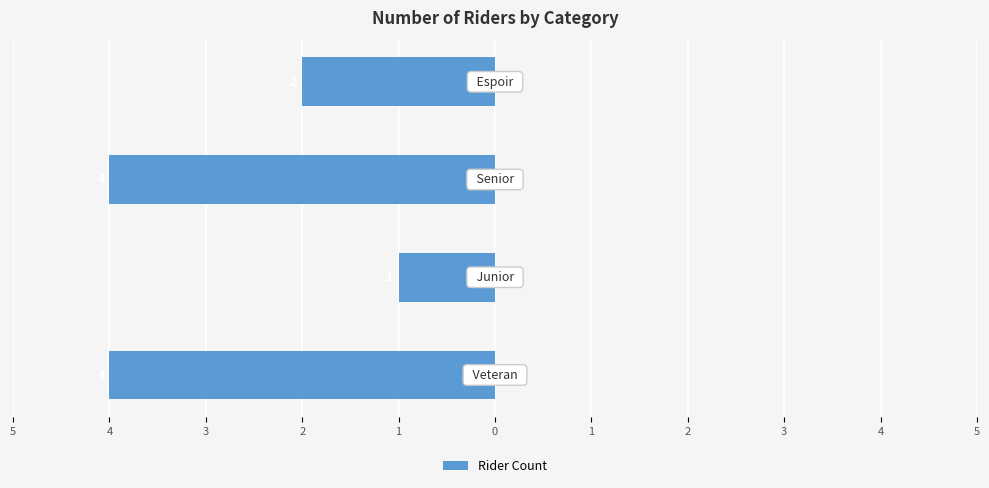

Does the chart contain any negative values?

Yes